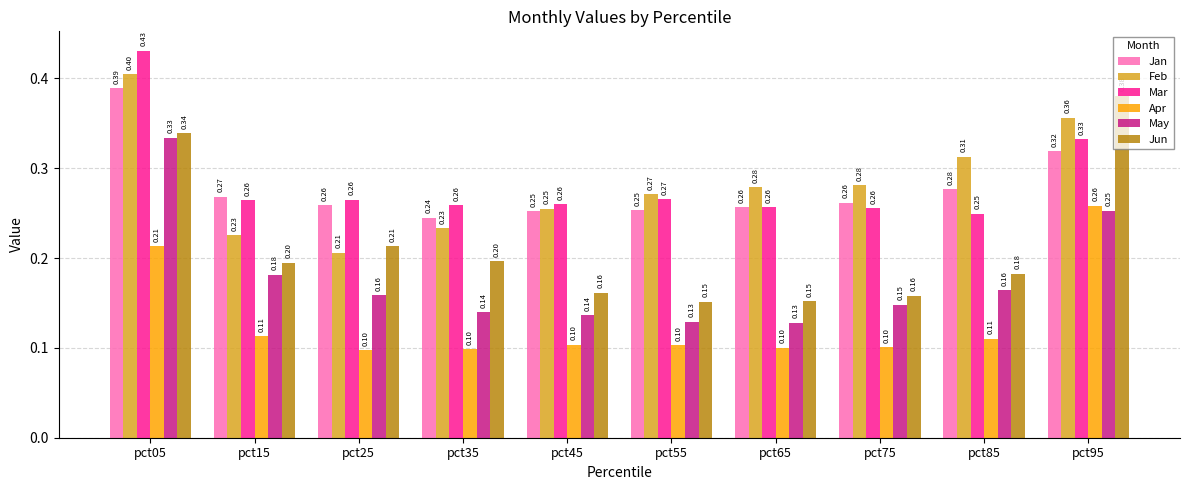

At which category is the sum across all series the highest?

pct05